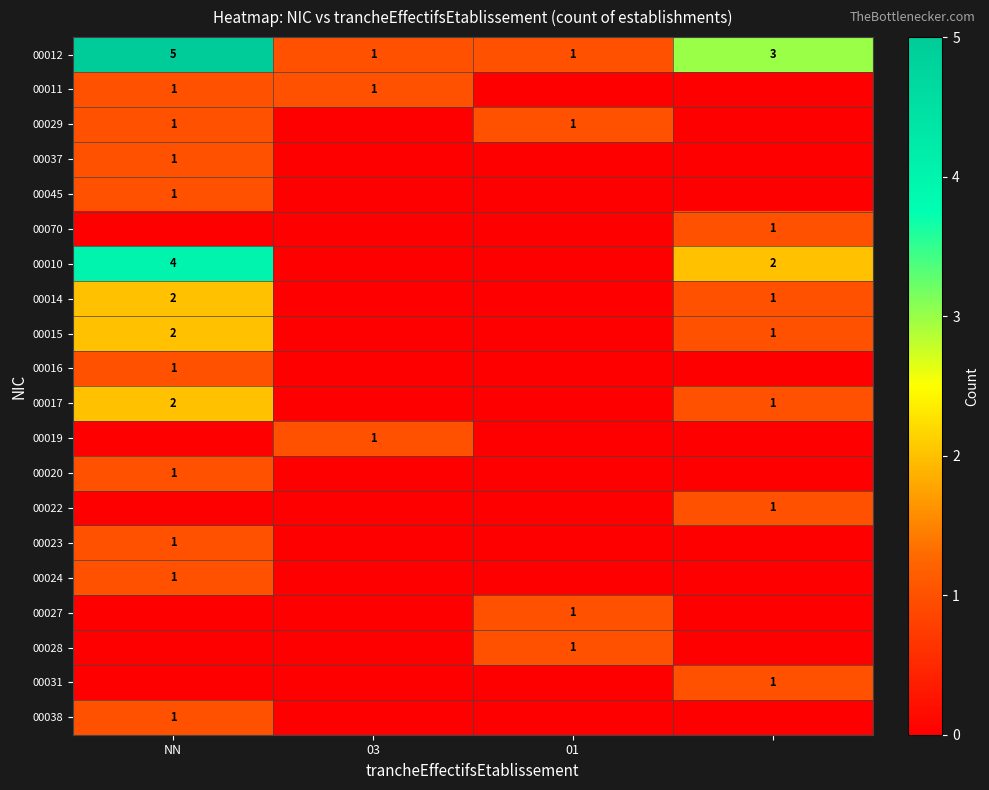

What is the sum of all 00012 values?

10